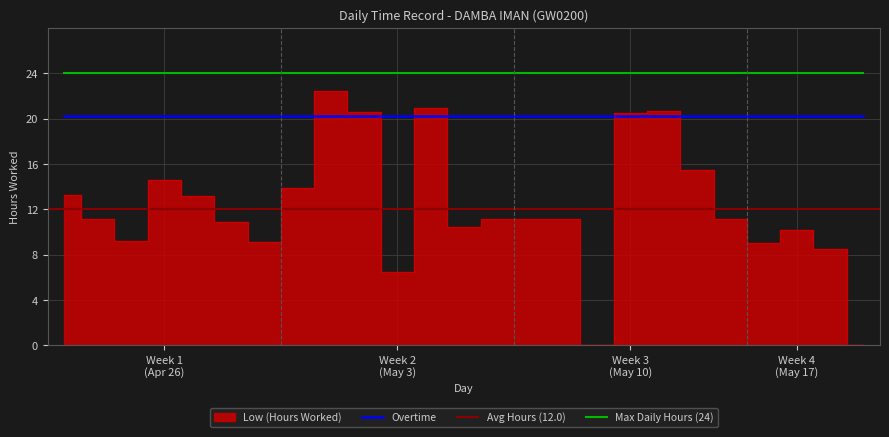

What is the highest value of the Max Daily Hours (24) series?

24.0